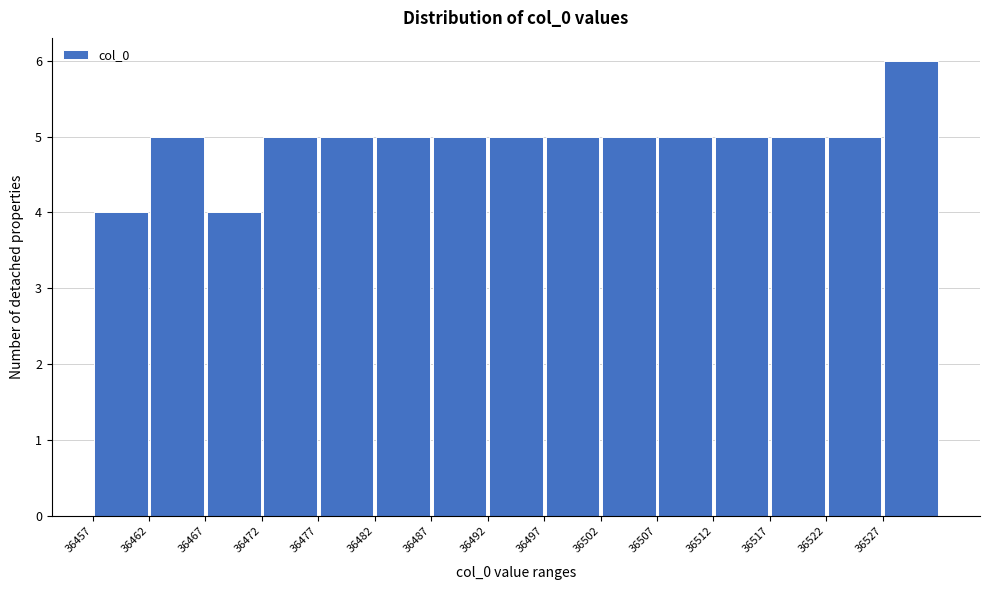

Reading left to right, transcribe this chart: for each bar, give the range it covers on the x-axis and its height. The values are not printed on the chart, so give them approximately, as read against the axis.

36457 to 36462: 4
36462 to 36467: 5
36467 to 36472: 4
36472 to 36477: 5
36477 to 36482: 5
36482 to 36487: 5
36487 to 36492: 5
36492 to 36497: 5
36497 to 36502: 5
36502 to 36507: 5
36507 to 36512: 5
36512 to 36517: 5
36517 to 36522: 5
36522 to 36527: 5
36527 to 36532: 6